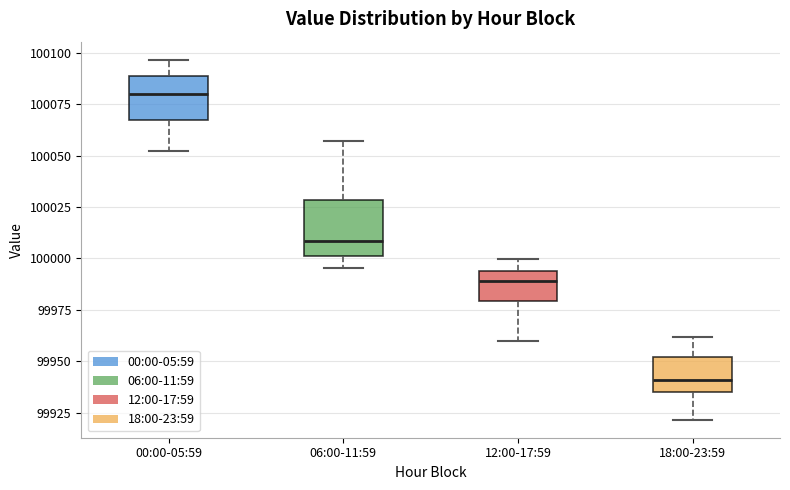

Reading left to right, transcribe this box plot: for each box, give where its median line is, the range the box spans, and where its two whiskers end, as read against the y-axis. The values are not printed on the chart, so give them approximately, as read against the axis.

00:00-05:59: median 100080, box 100070 to 100090, whiskers 100050 to 100095
06:00-11:59: median 100010, box 100000 to 100030, whiskers 99995 to 100055
12:00-17:59: median 99990, box 99980 to 99995, whiskers 99960 to 100000
18:00-23:59: median 99940, box 99935 to 99950, whiskers 99920 to 99960